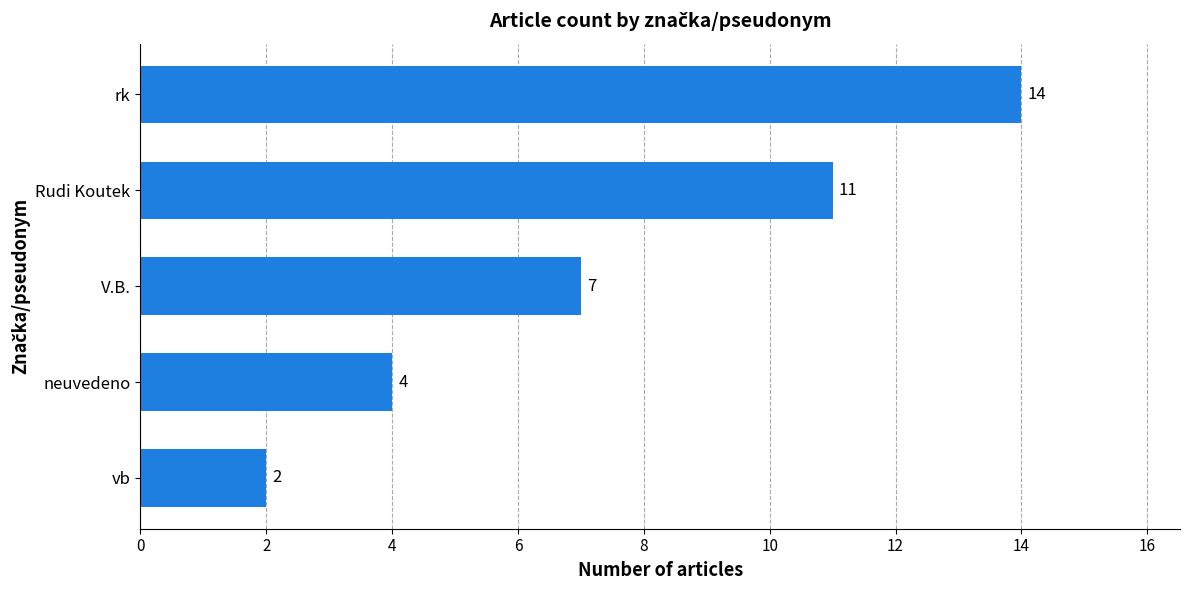

What is the ratio of the value at rk to the value at neuvedeno?

3.5